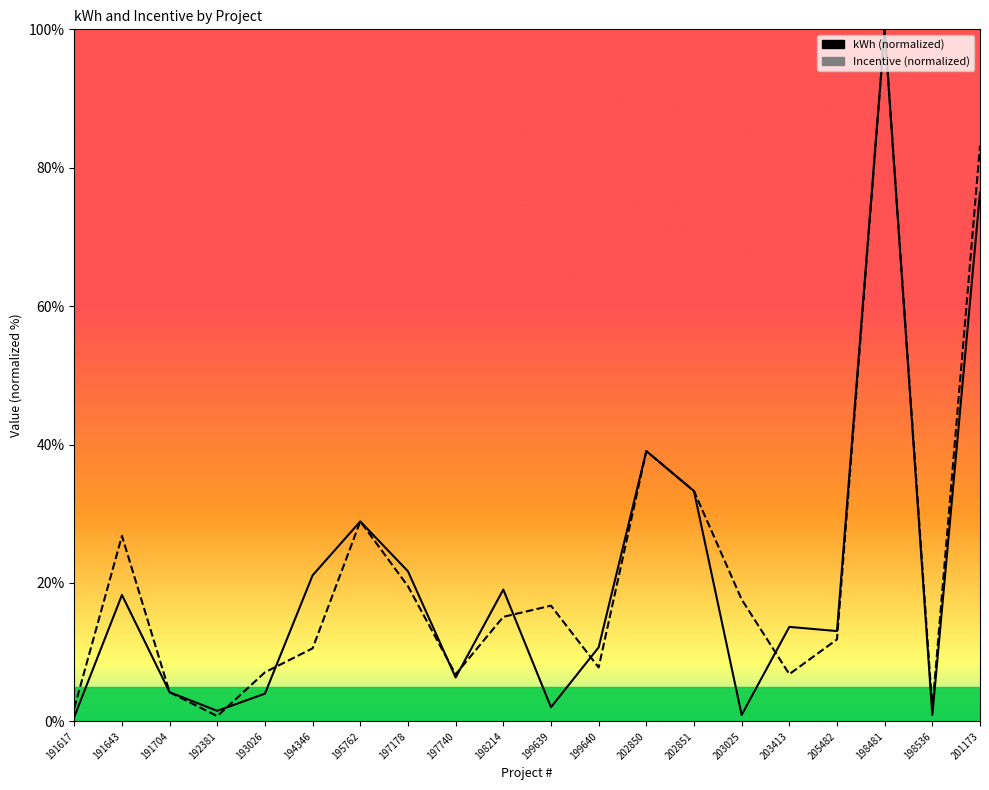

Where do kWh and Incentive first cross each other?

192381 and 193026